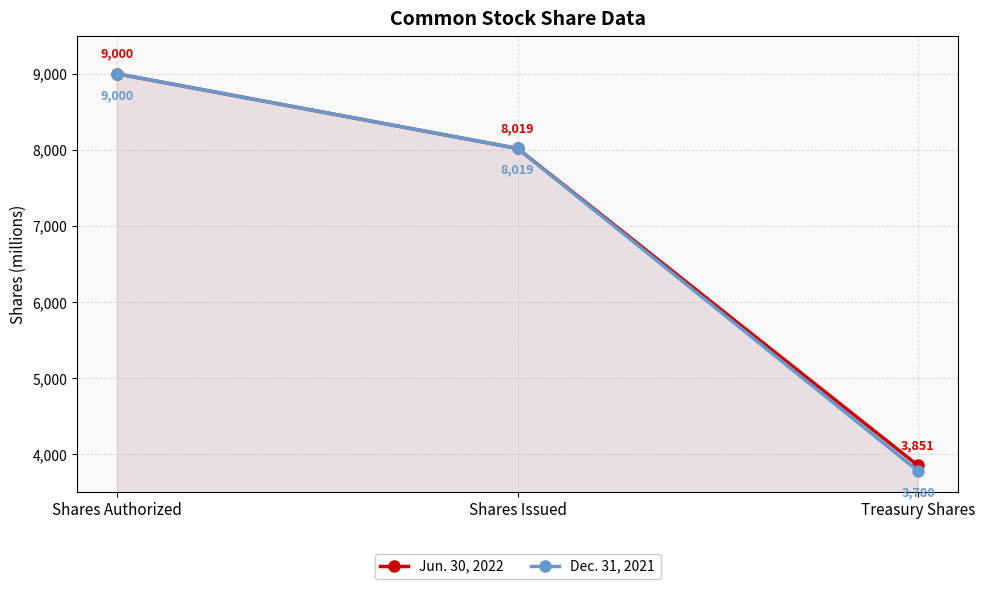

What is the value of the Dec. 31, 2021 point at the 2nd from the left?

8019